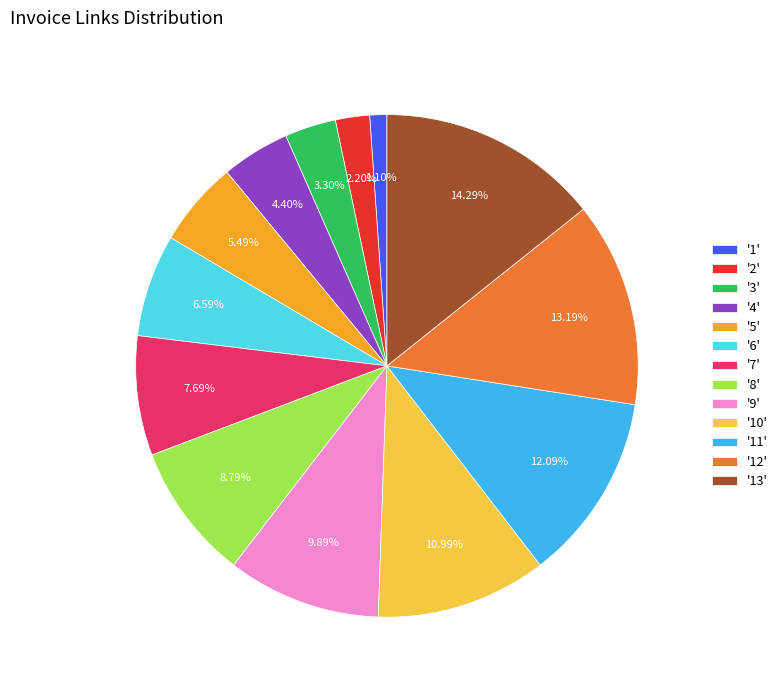

What is the smallest slice in the pie chart?

'1'